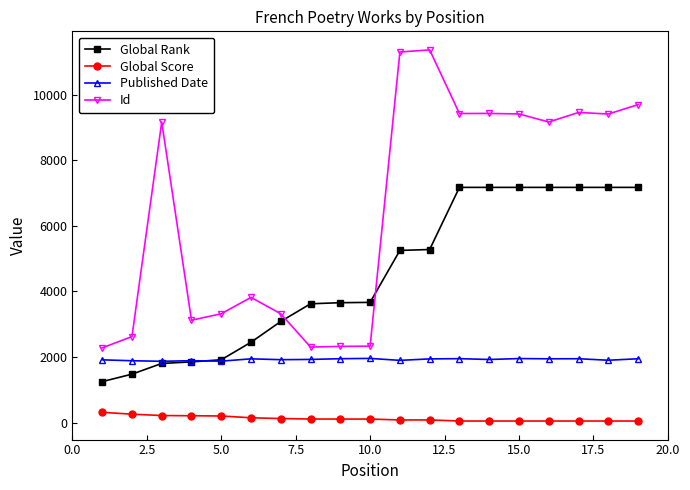

Which series has the widest spread of values?

Id